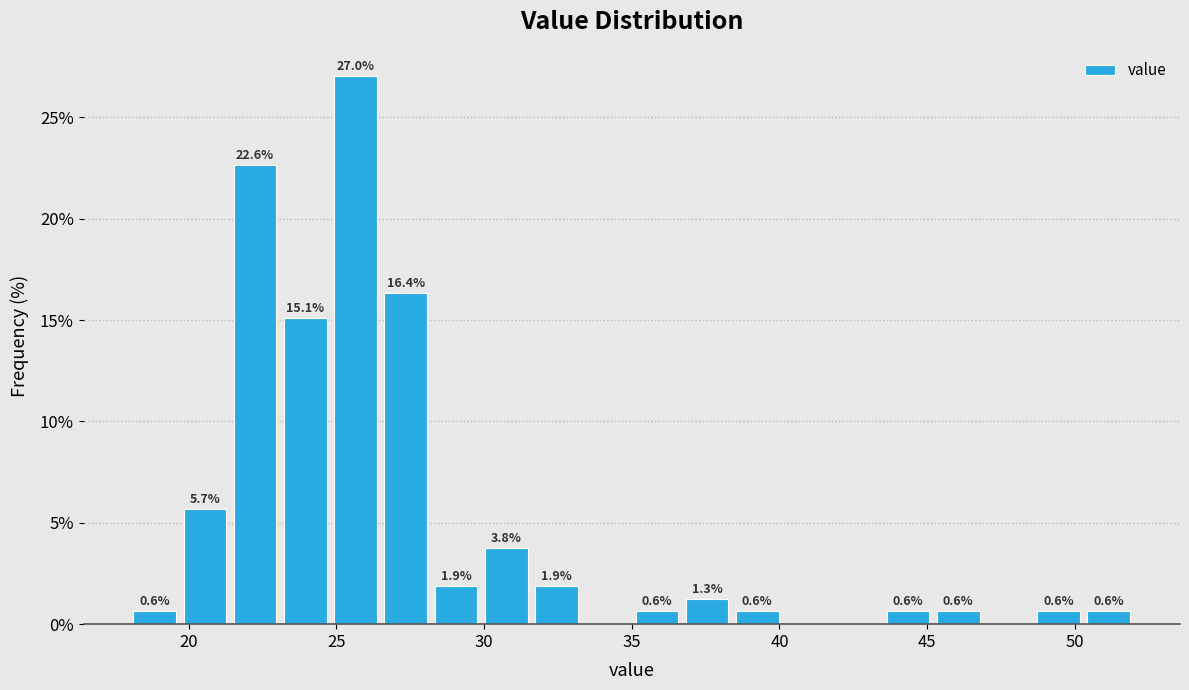

Around what value on the x-axis is the tallest bar? Give the approximate position of its centre, as read against the axis.

25.5